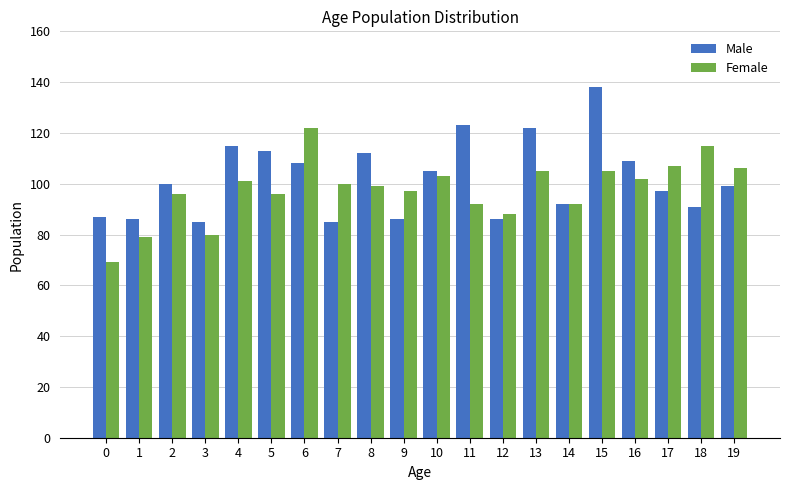

Rank the series at 16 from lowest to highest value.

Female, Male